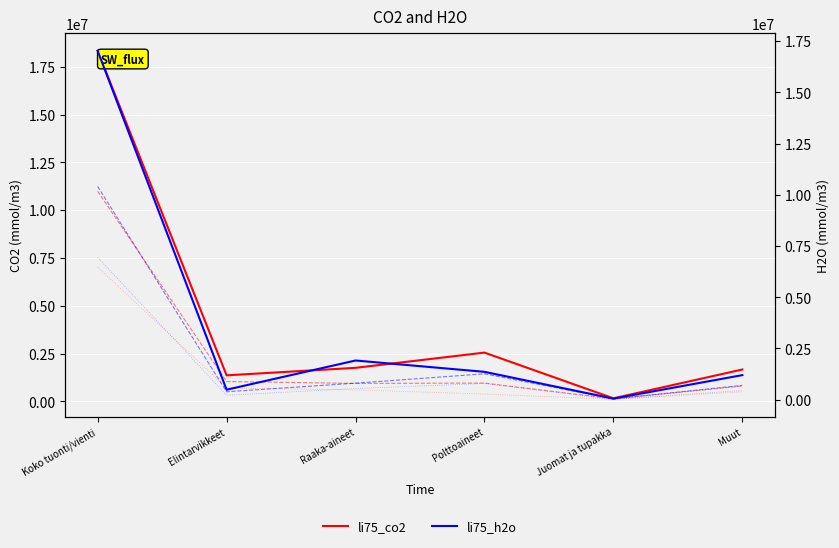

True or false: li75_co2 has more than 2 interior local peaks.

False